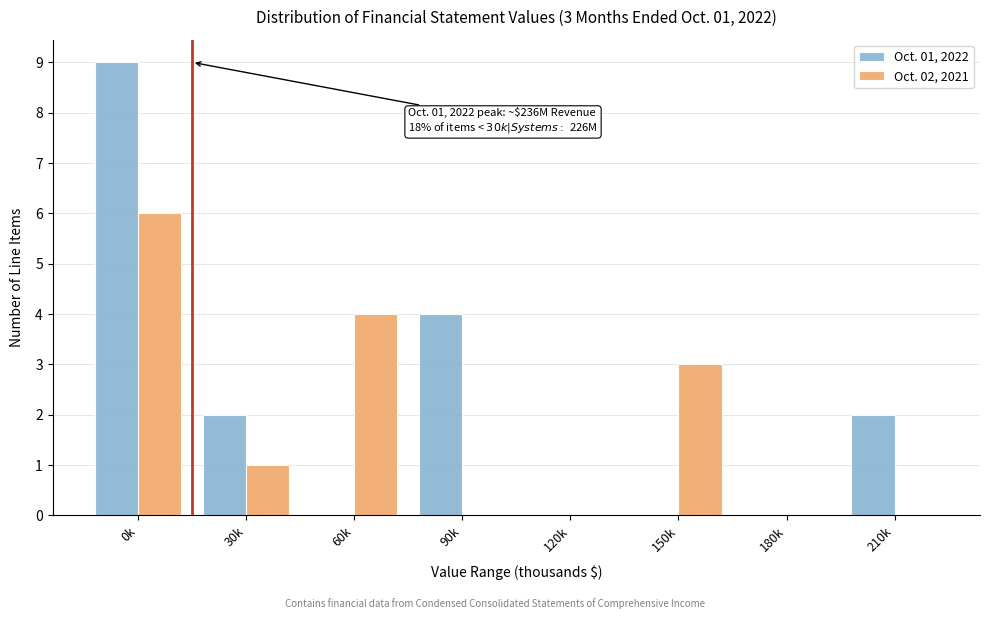

Reading left to right, what are all the values shown in this chart?

Oct. 01, 2022: 0k=9	30k=2	60k=0	90k=4	120k=0	150k=0	180k=0	210k=2
Oct. 02, 2021: 0k=6	30k=1	60k=4	90k=0	120k=0	150k=3	180k=0	210k=0